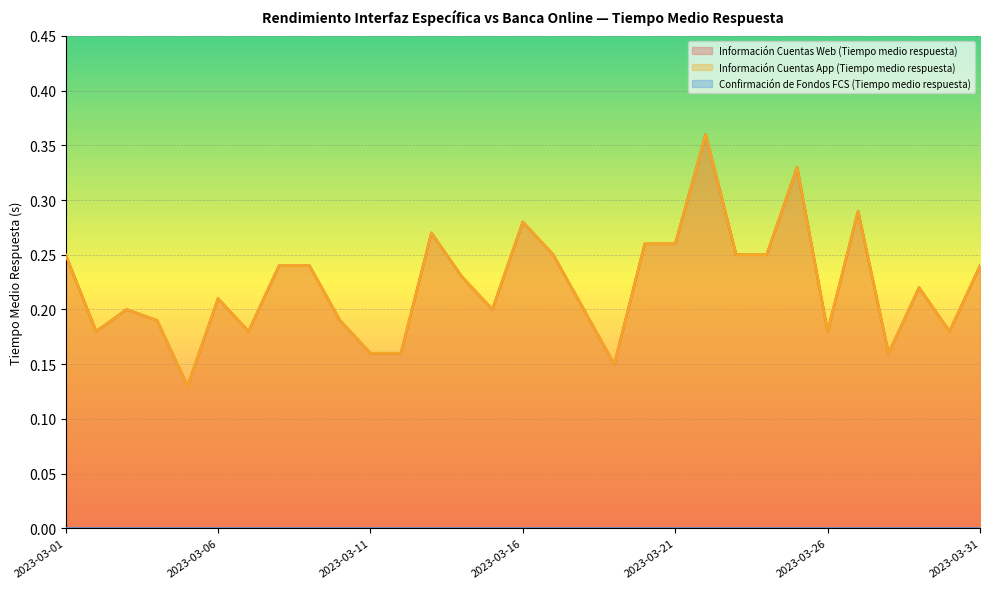

True or false: Información Cuentas Web (Tiempo medio respuesta) has a value of 0.2 at 2023-03-03.

True